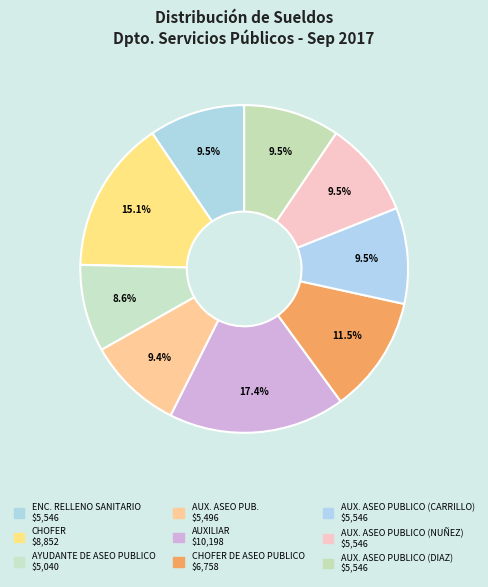

Count the number of slices in the pie.

9